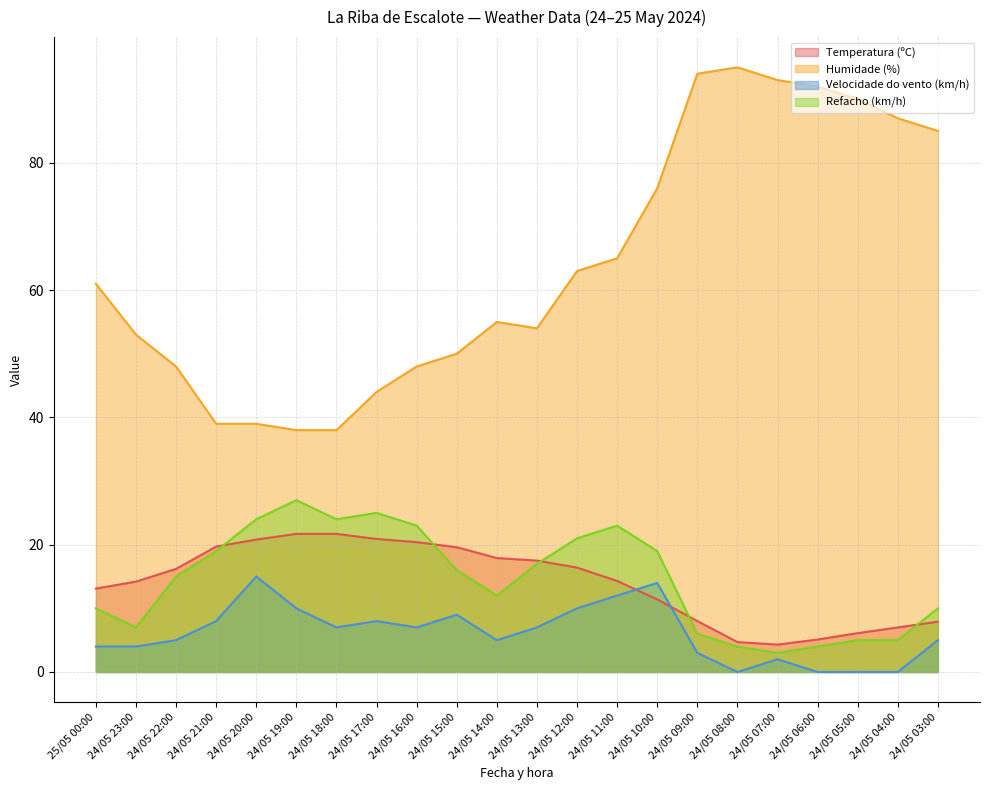

What is the label of the 18th point from the right?

24/05 20:00